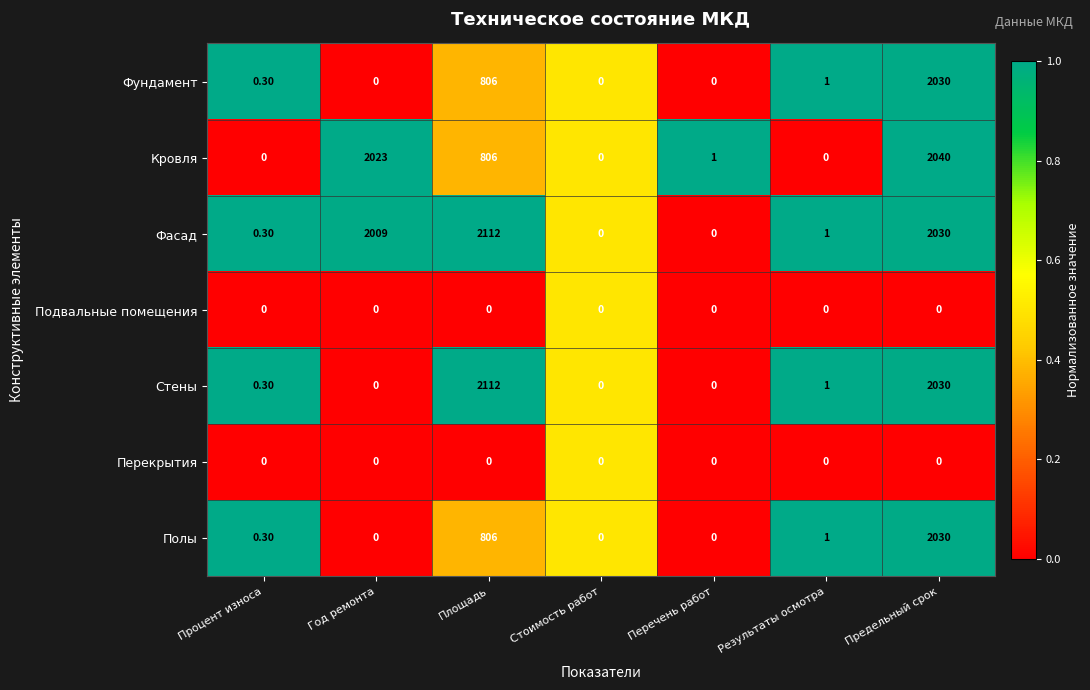

Which series changed the most between Год ремонта and Результаты осмотра?

Кровля